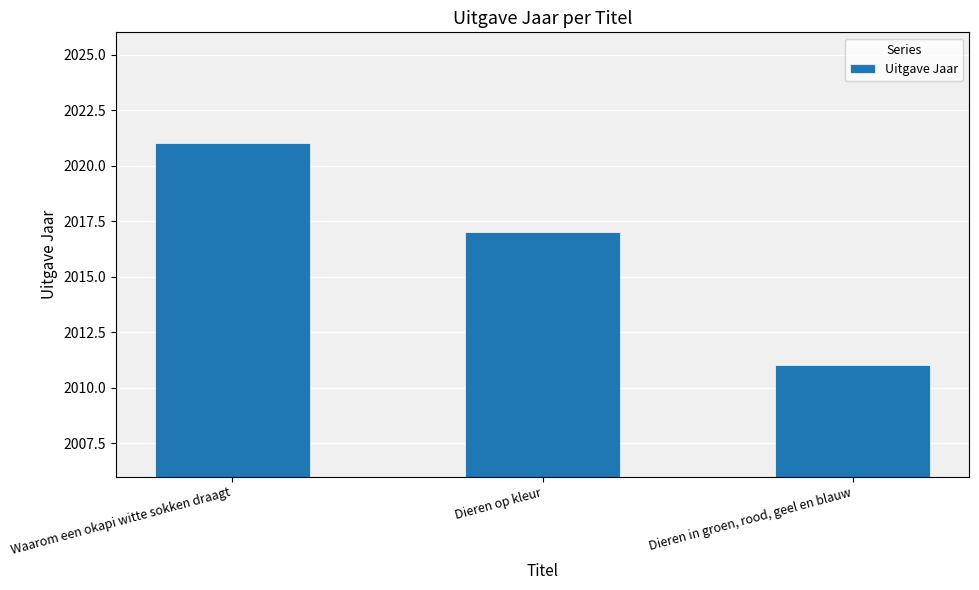

Rank the categories by value from highest to lowest.

Waarom een okapi witte sokken draagt, Dieren op kleur, Dieren in groen, rood, geel en blauw